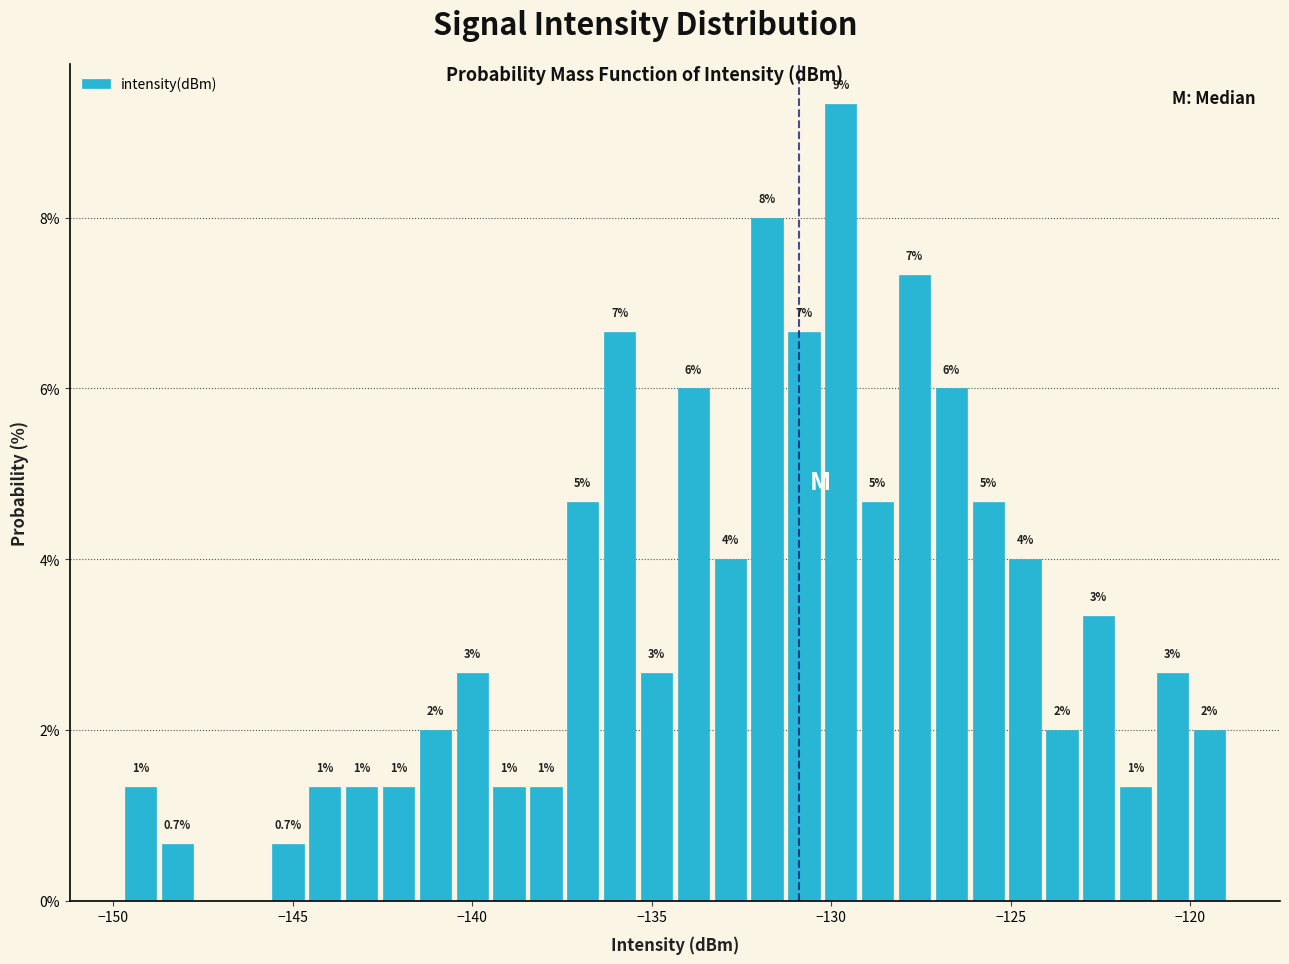

Read against the x-axis, roughly where is the centre of the tallest bar?

-129.5